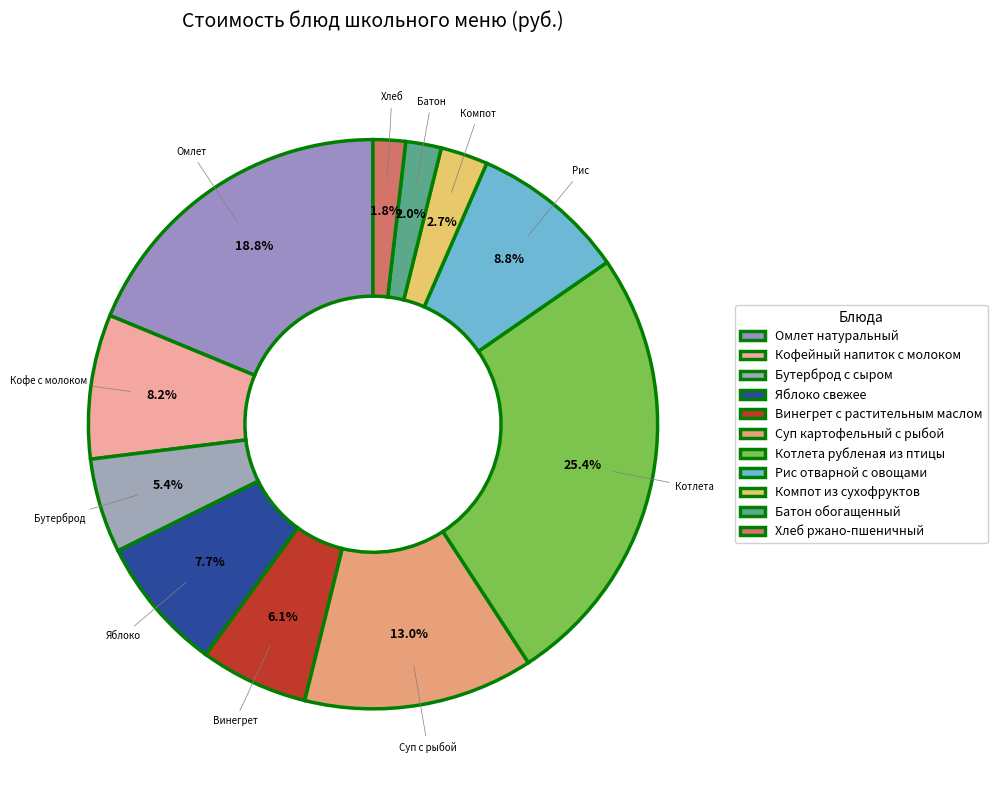

Is there a majority slice in this chart?

No